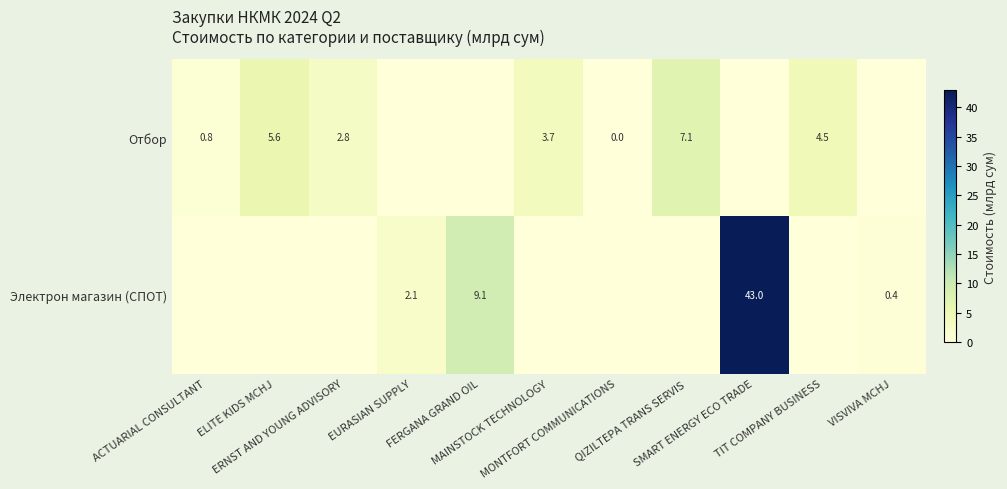

What is the spread (max minus min) of values at ELITE KIDS MCHJ?

5.6